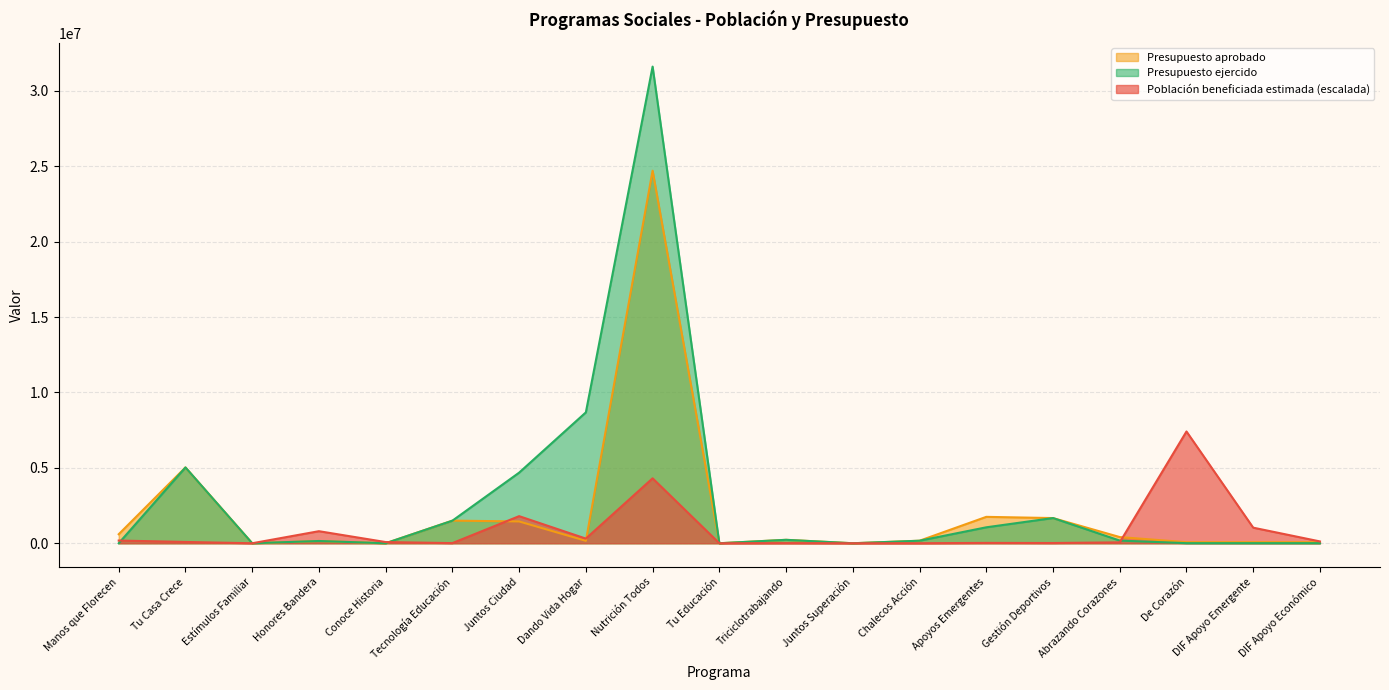

Rank the series by their average value, from lowest to highest.

Población beneficiada estimada (escalada), Presupuesto aprobado, Presupuesto ejercido